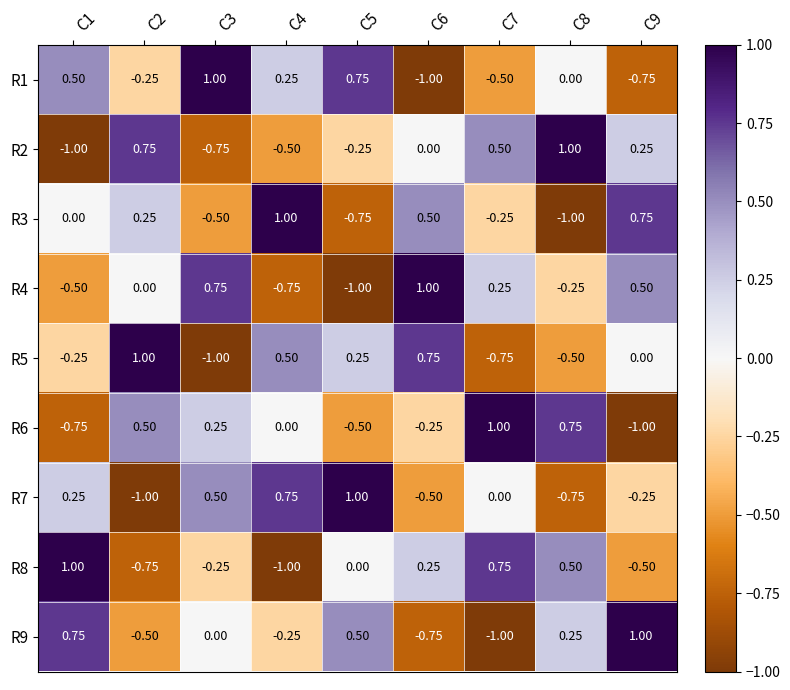

Is the value of R4 at C8 greater than the value of R6 at C7?

No